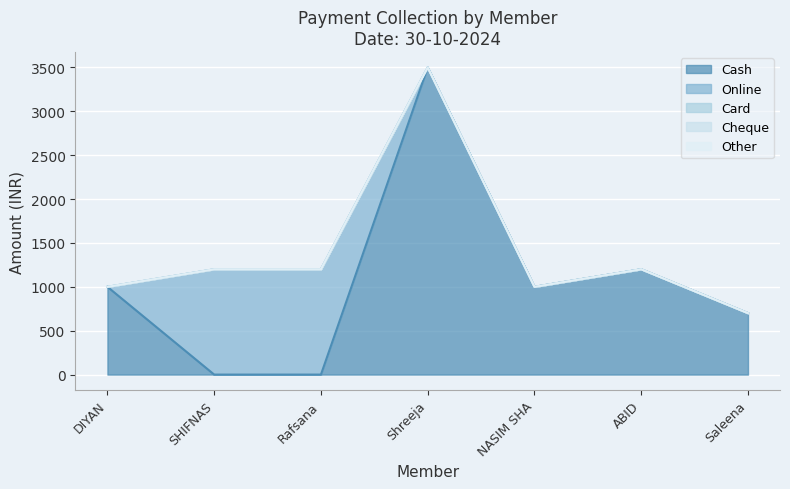

Reading left to right, what are all the values shown in this chart?

Cash: 1000	0	0	3500	1000	1200	700
Online: 0	1200	1200	0	0	0	0
Card: 0	0	0	0	0	0	0
Cheque: 0	0	0	0	0	0	0
Other: 0	0	0	0	0	0	0